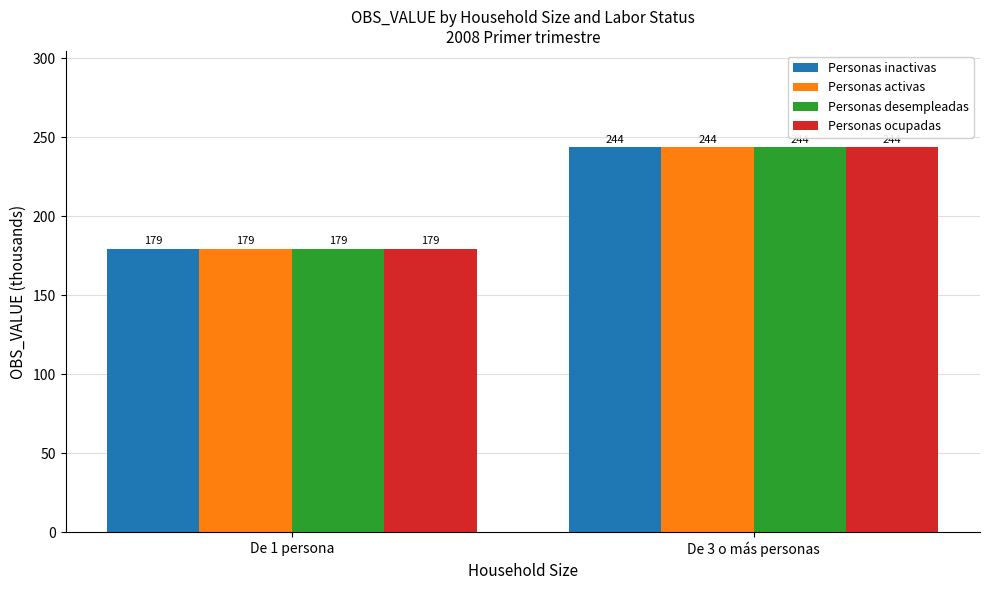

What is the approximate value of Personas inactivas at De 3 o más personas?

243.8